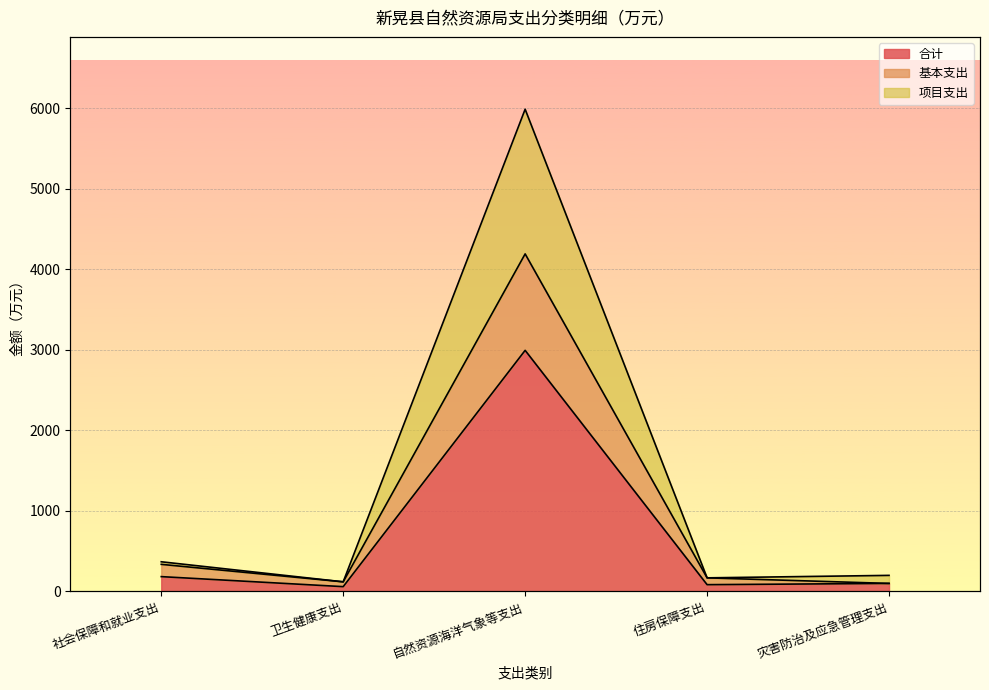

Is it true that 基本支出 equals 54.6 at 卫生健康支出?

False